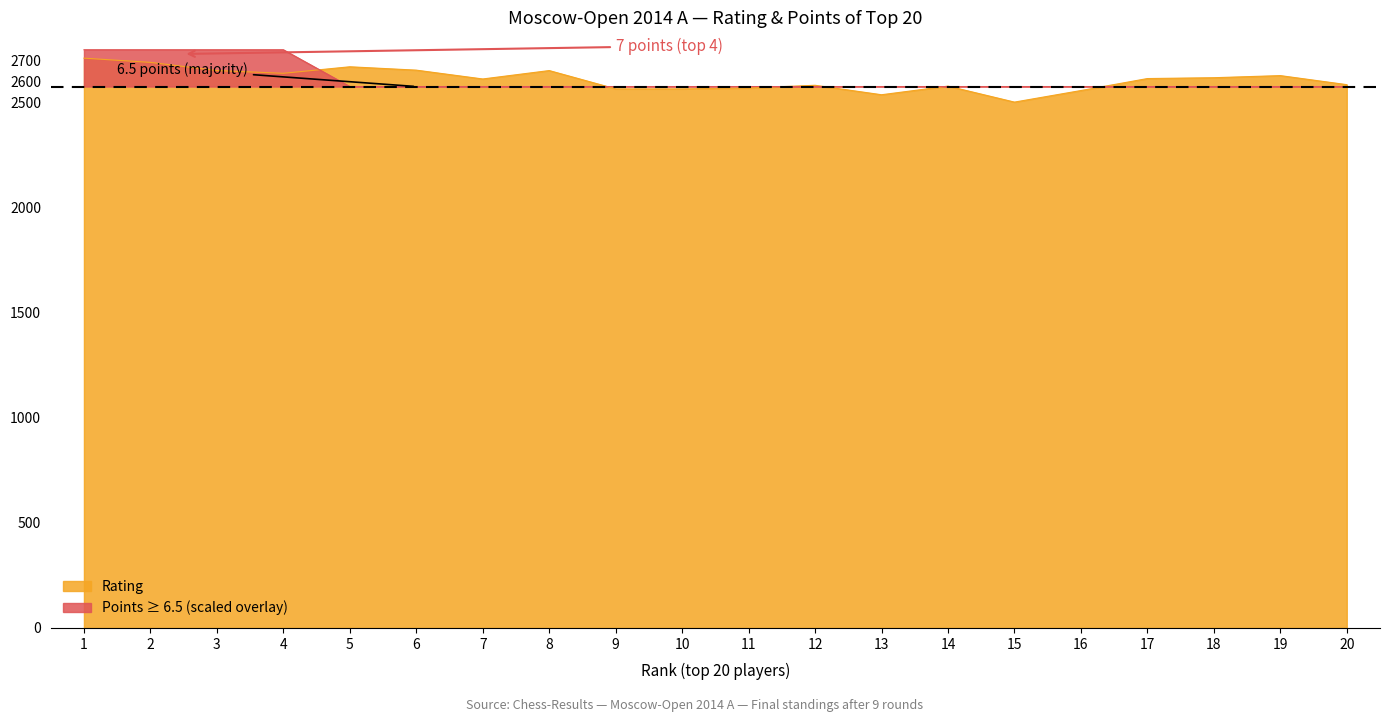

At which label is Points closest to 2662?

5